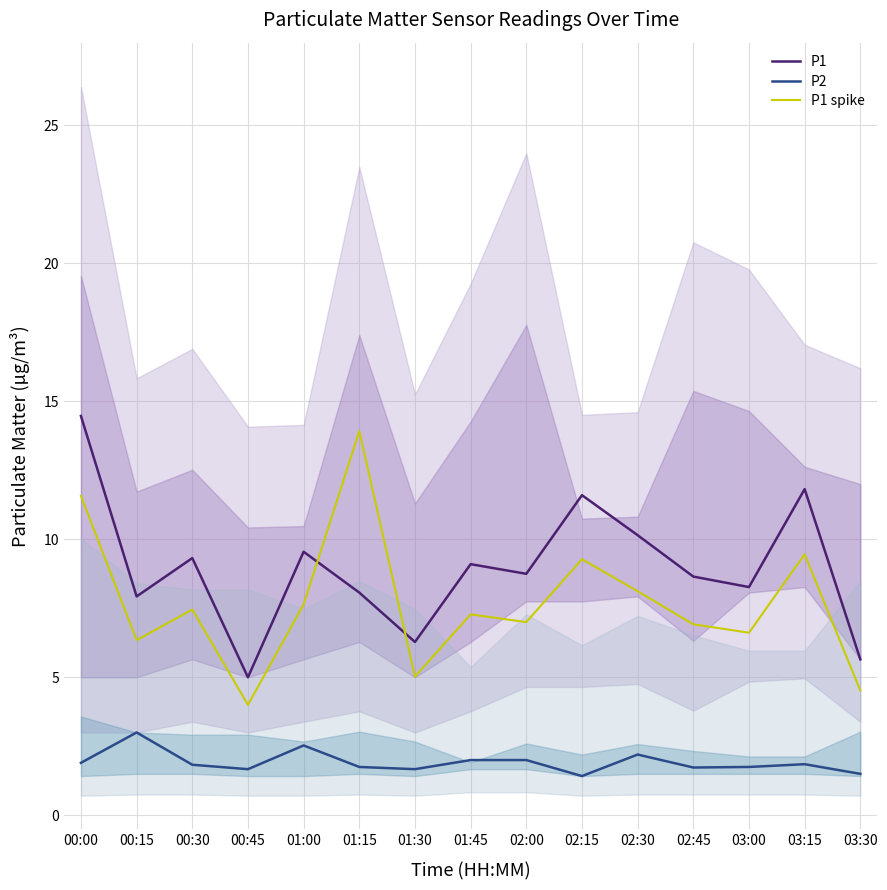

What is the label of the 4th point from the right?

02:45